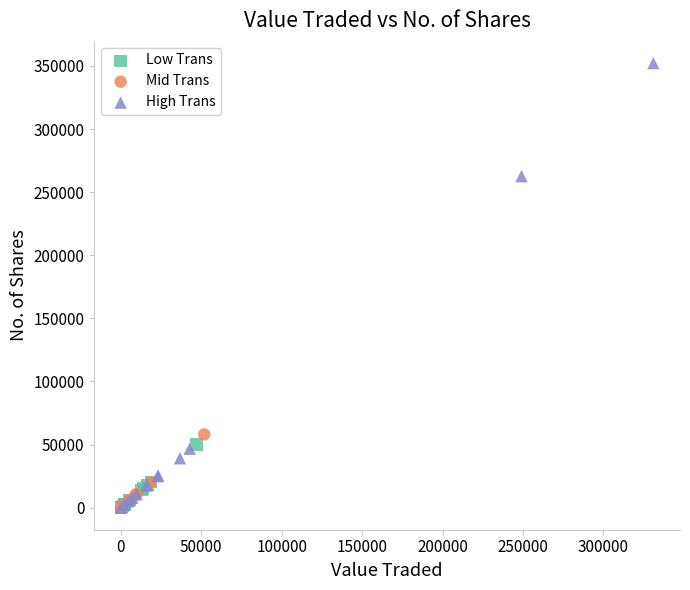

Which series contains the highest Y value?

High Trans